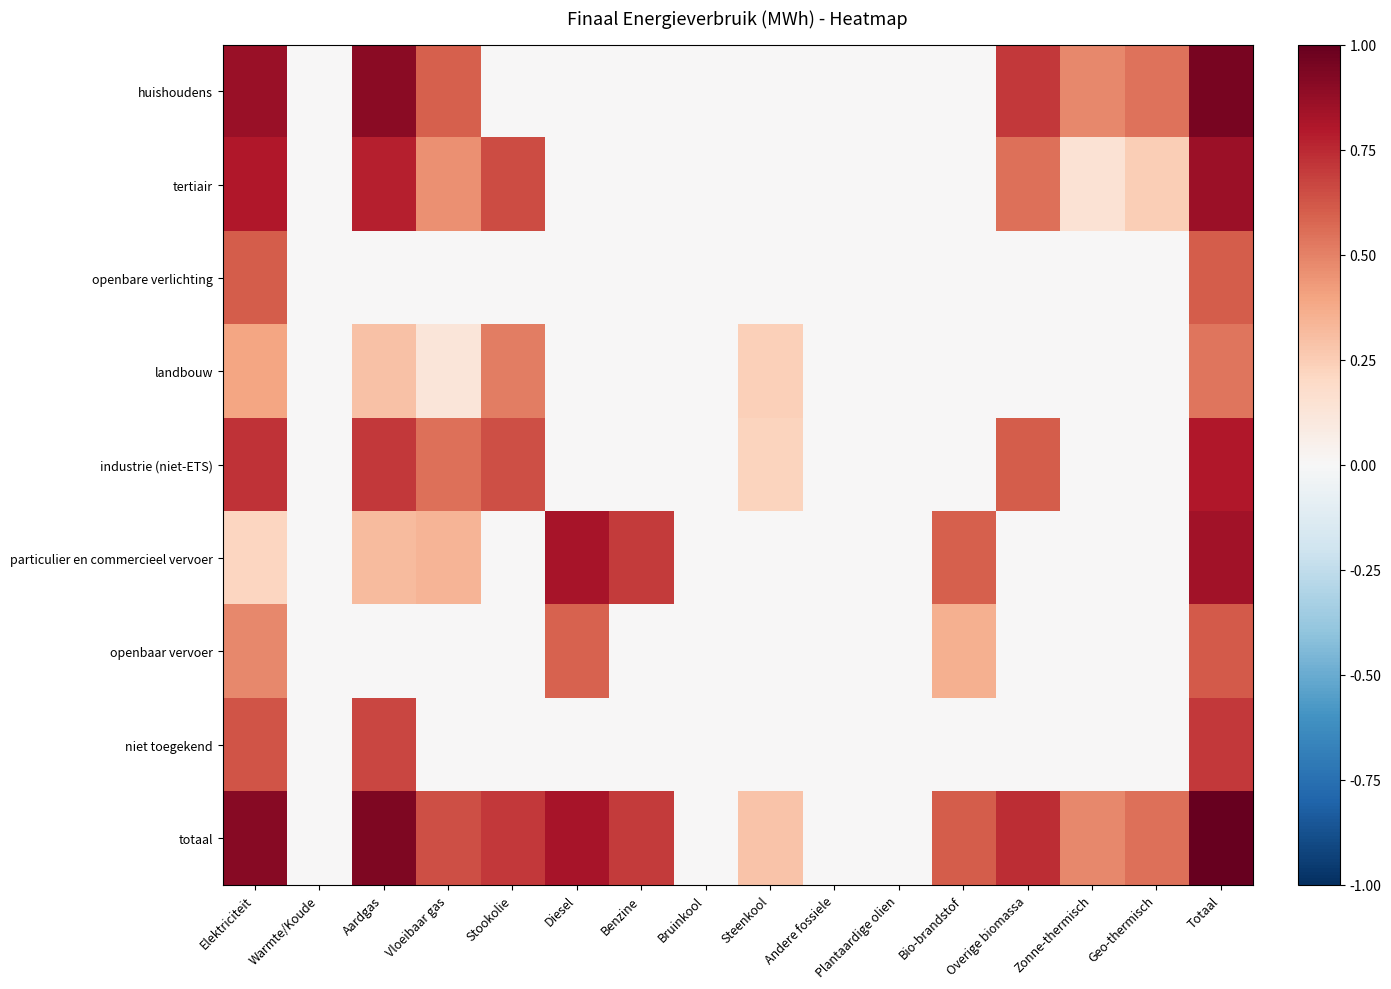

Count the number of data series in this chart.

9